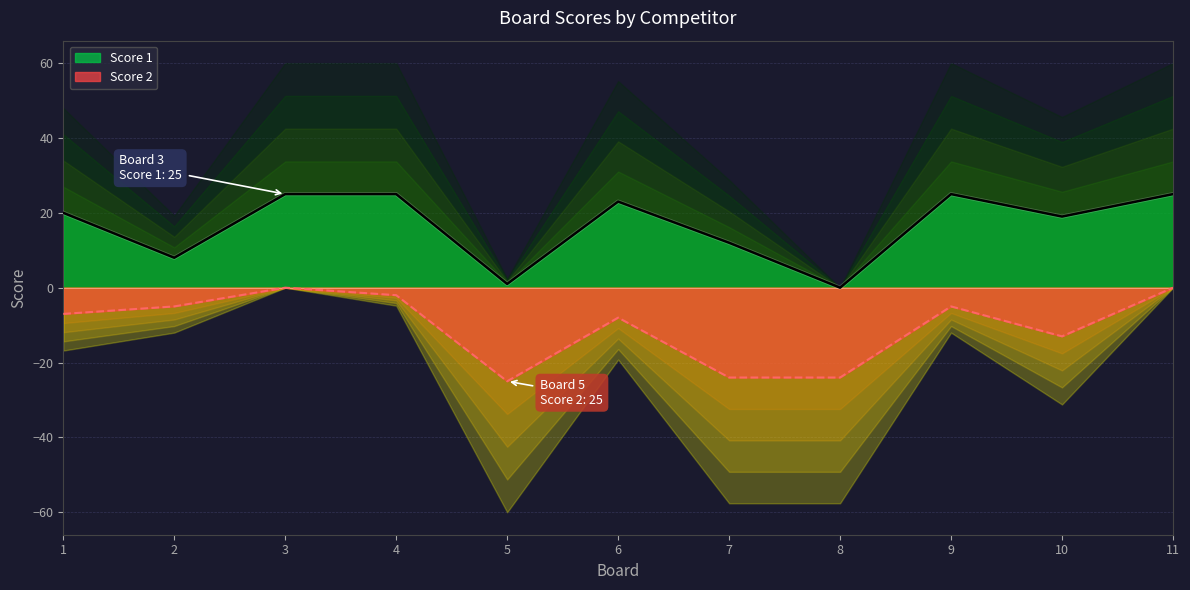

At 10, list the series in order from smallest to largest.

Score 2 Line, Score 1 Line